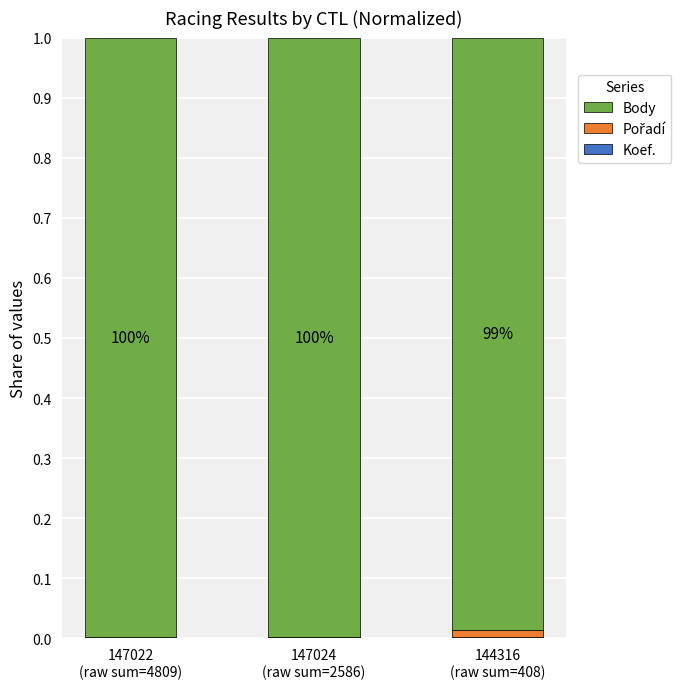

Are the bars grouped side by side (vs. stacked)?

No